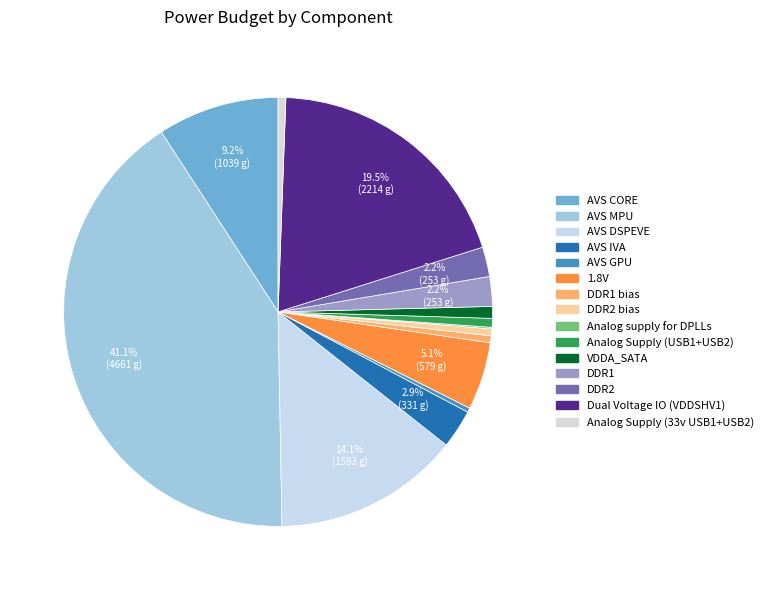

Count the number of slices in the pie.

15